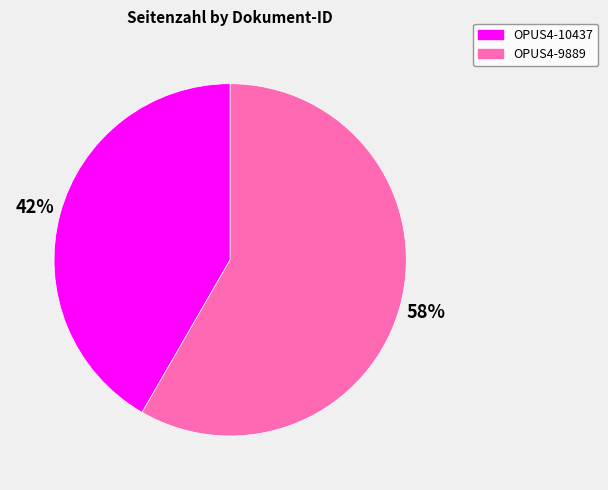

To the nearest percent, what percentage of the pie is OPUS4-10437?

42%